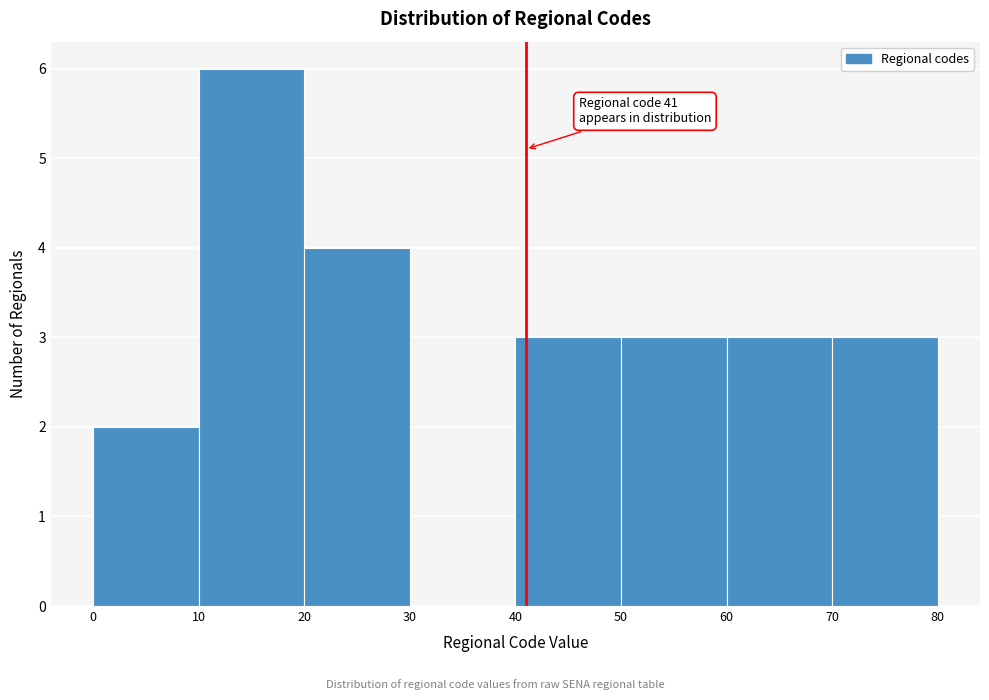

Over which range of the x-axis is the bar tallest?

10 to 20